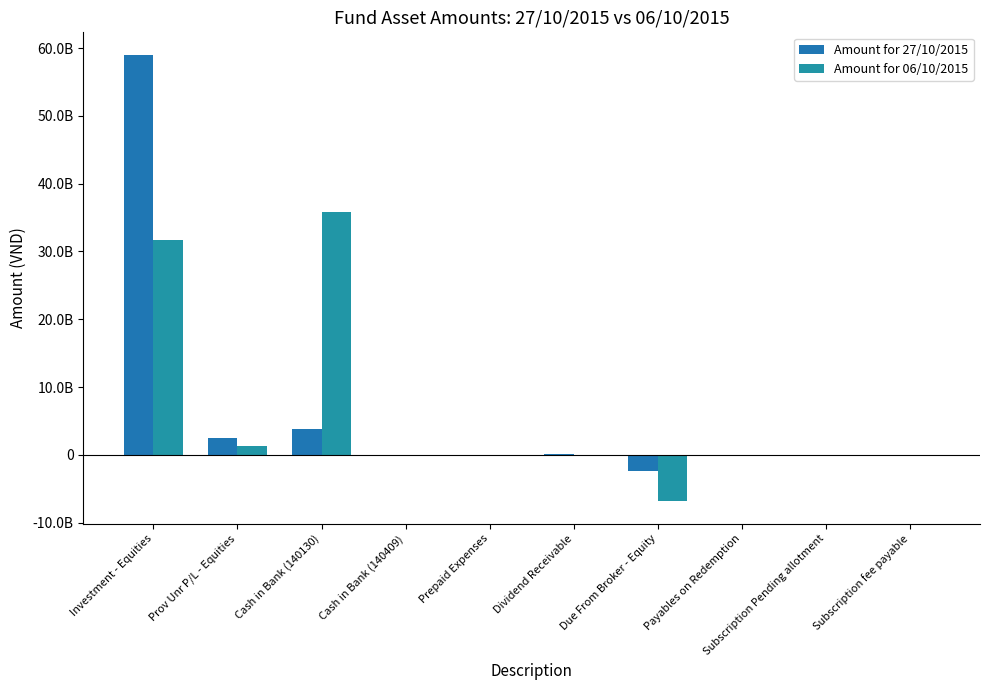

What position from the right is Subscription fee payable?

1